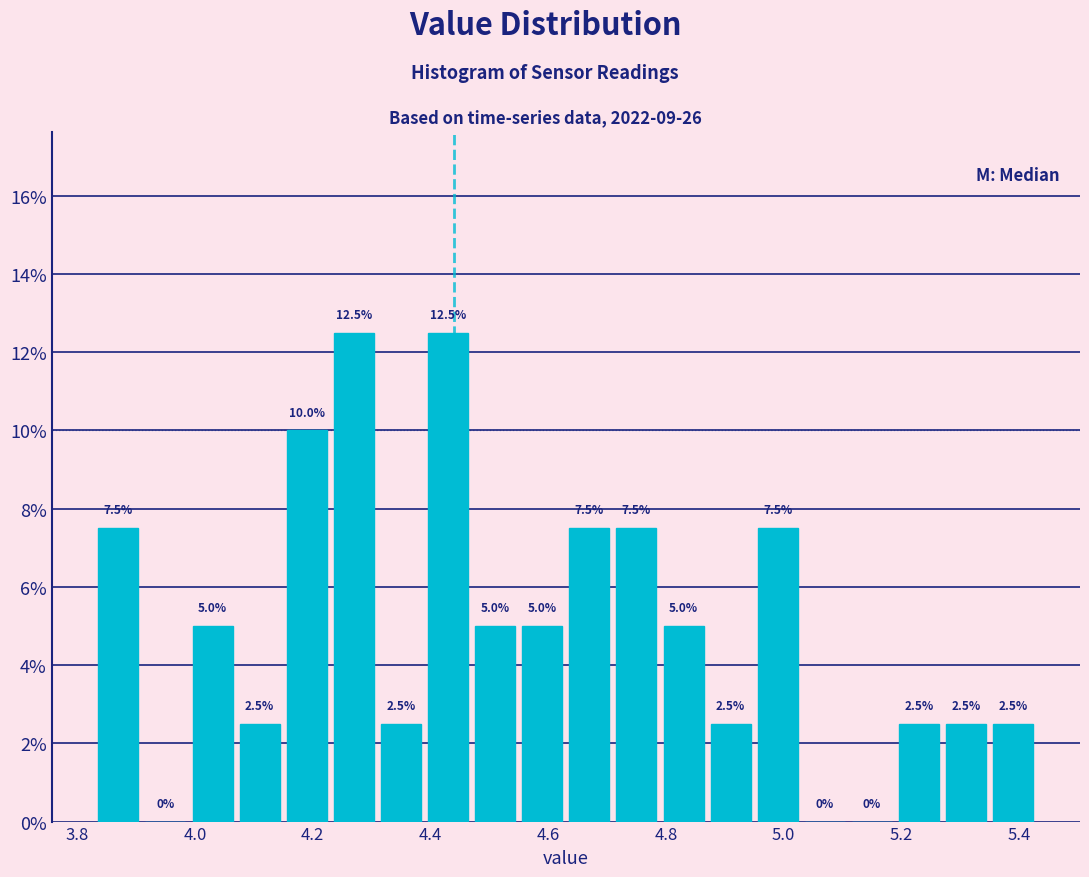

How tall is the bar that spans 5.19 to 5.27 on the x-axis? The bar edges are not printed on the chart, so give them approximately, as read against the axis.

2.5